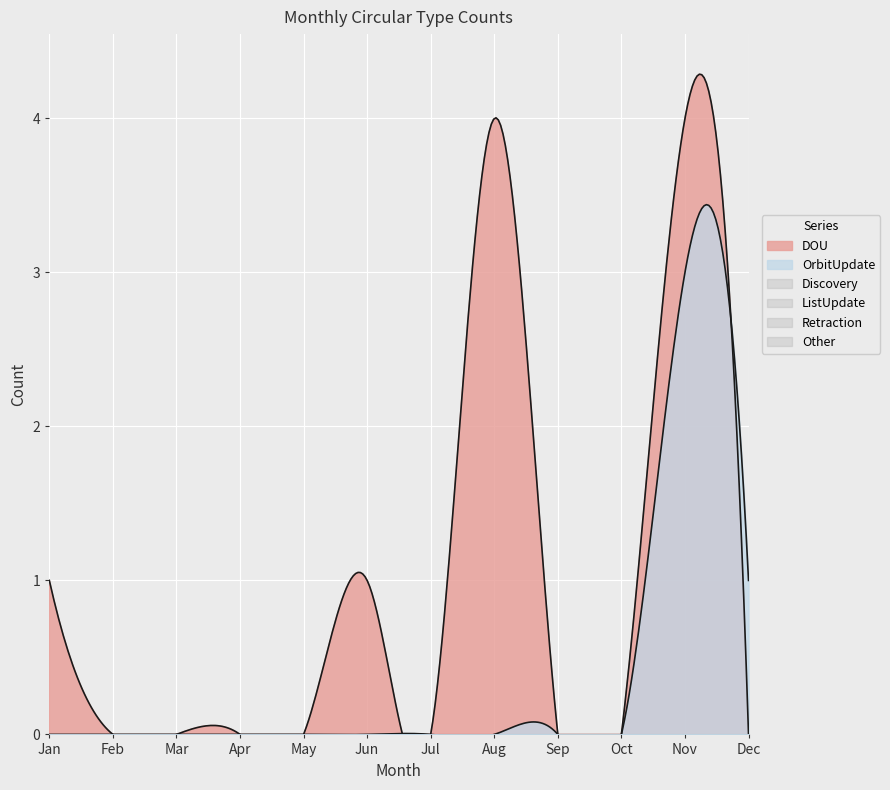

What is the highest value of the DOU series?

4